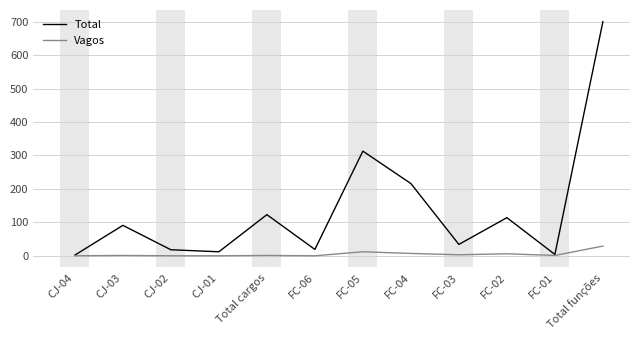

Where is Total nearest to the value 351?

FC-05